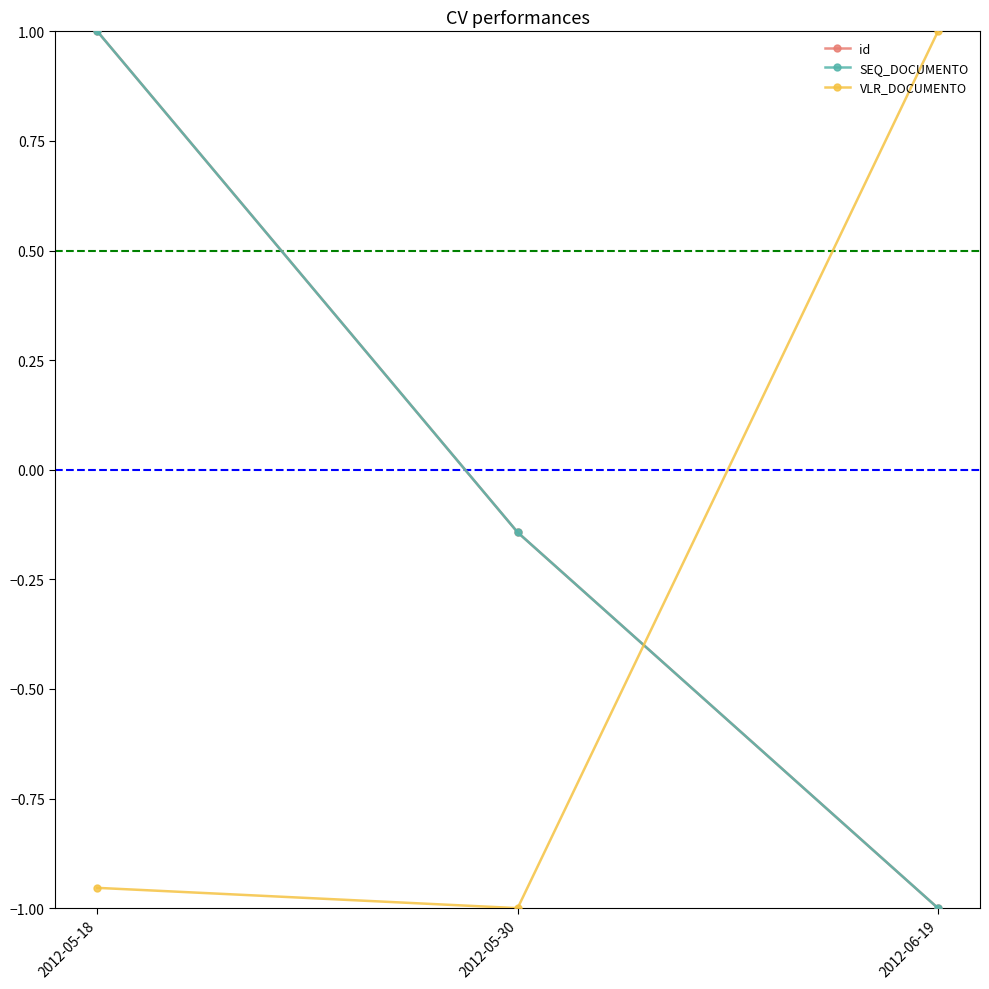

Does the chart have visible grid lines?

No